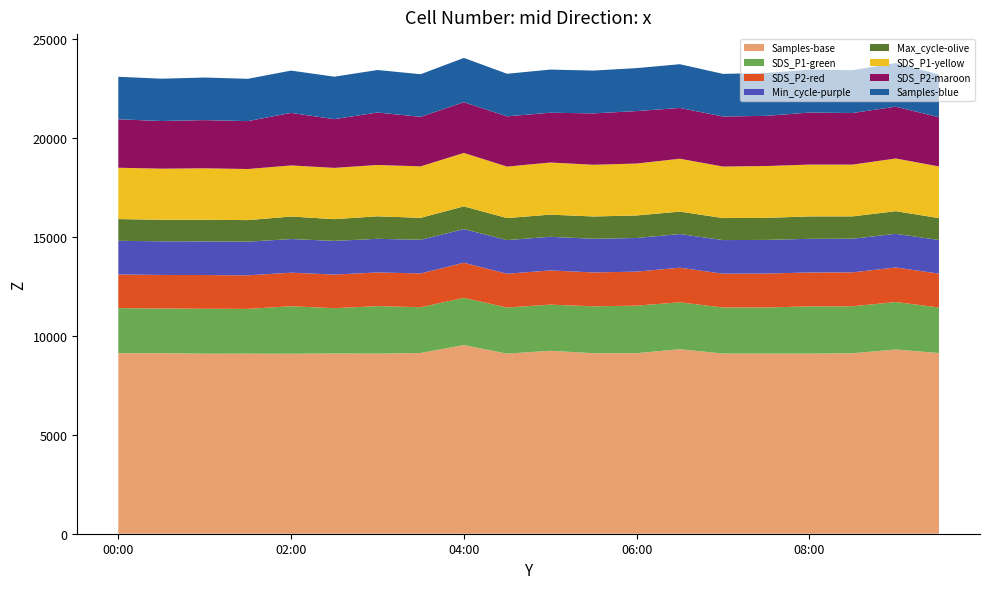

What is the lowest value of the Samples-base series?

9092.7